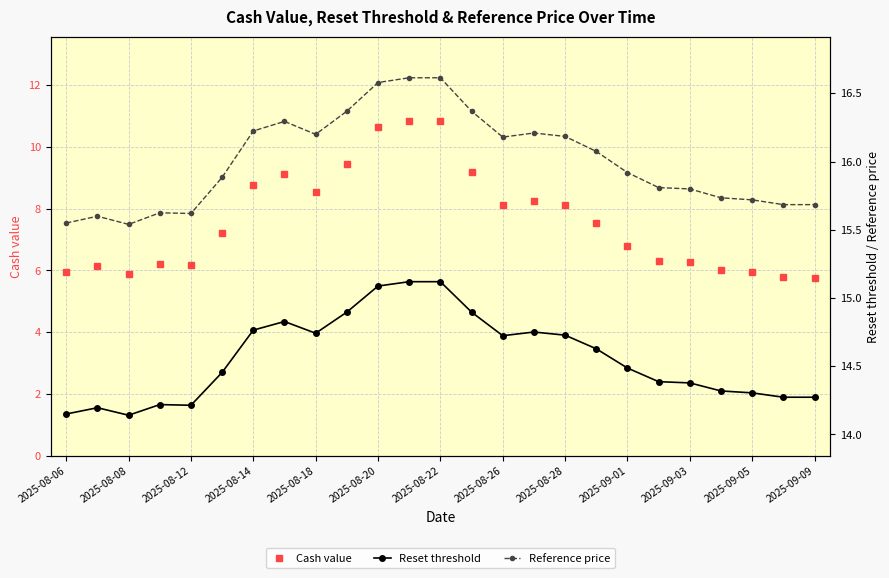

True or false: Reference price and Reset threshold cross at least once.

False